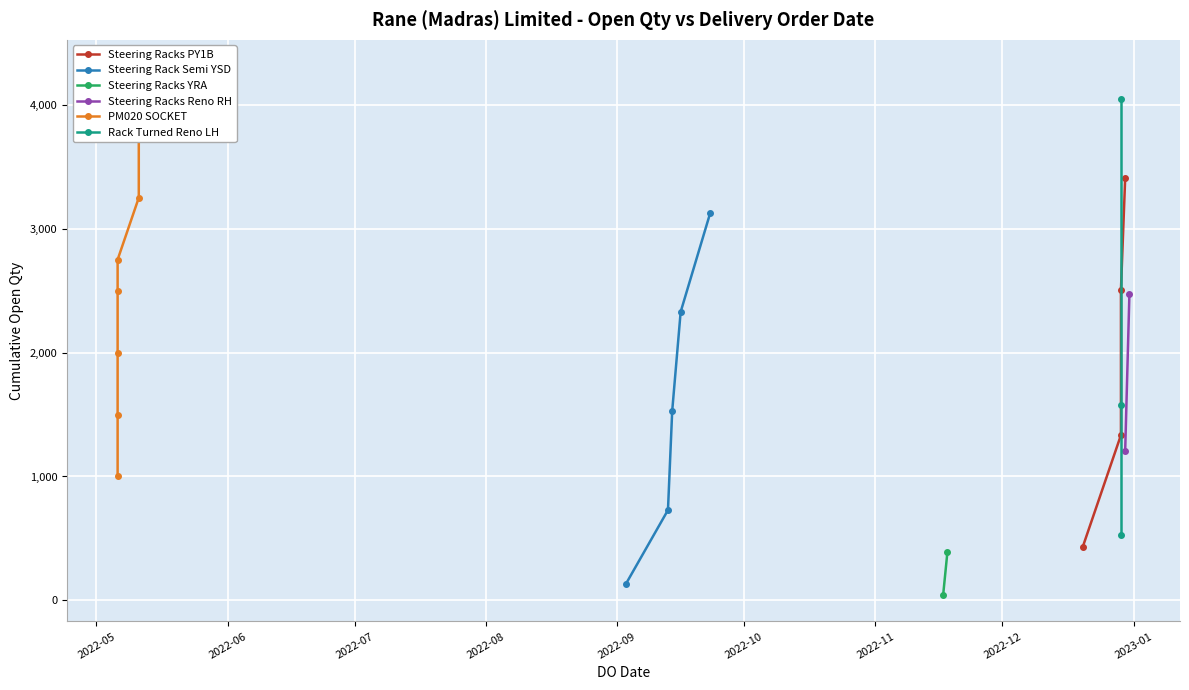

What is the highest value of the Steering Rack Semi YSD series?

3129